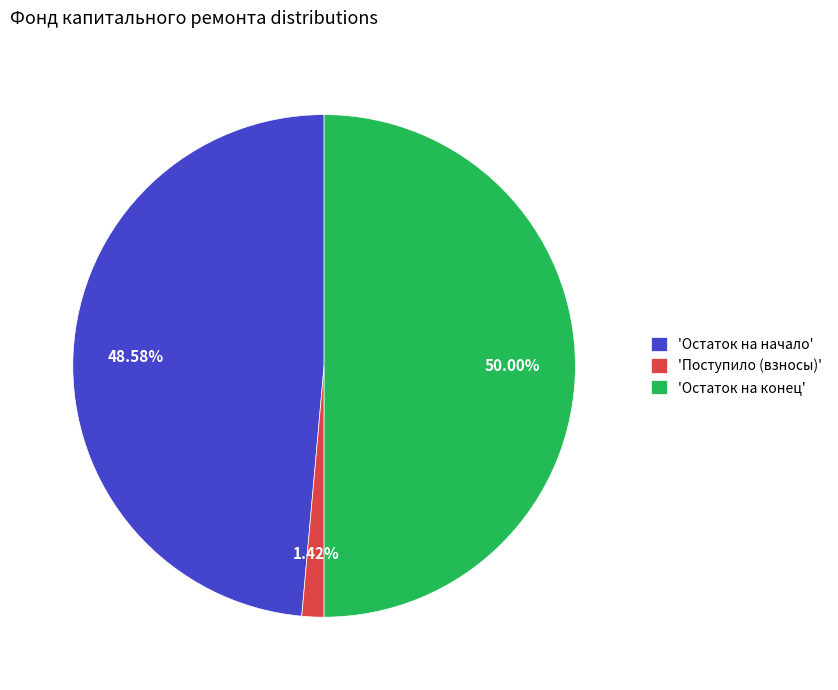

Is the sum of 'Остаток на конец' and 'Остаток на начало' greater than half?

Yes